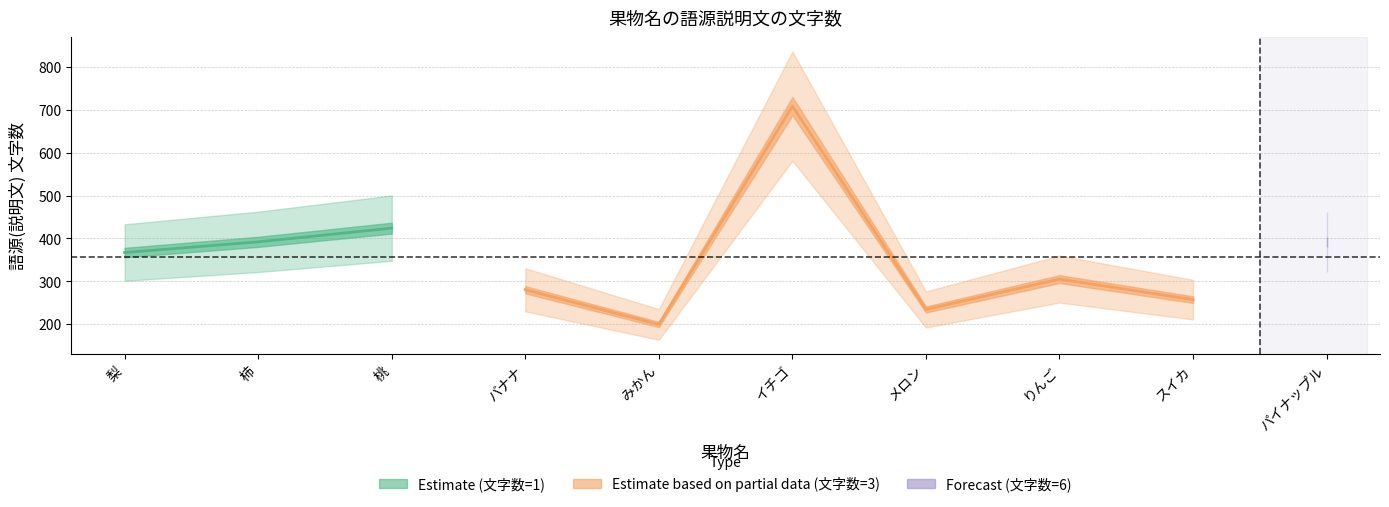

At which category does the data reach its first local valley?

みかん